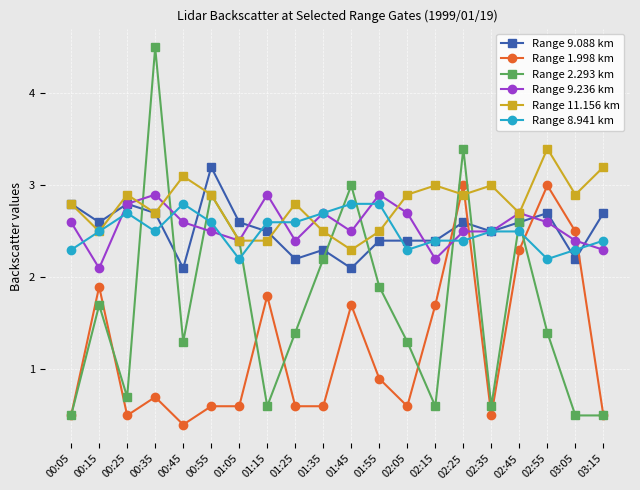

List the series in order of their peak value, lowest first.

Range 8.941 km, Range 9.236 km, Range 1.998 km, Range 9.088 km, Range 11.156 km, Range 2.293 km